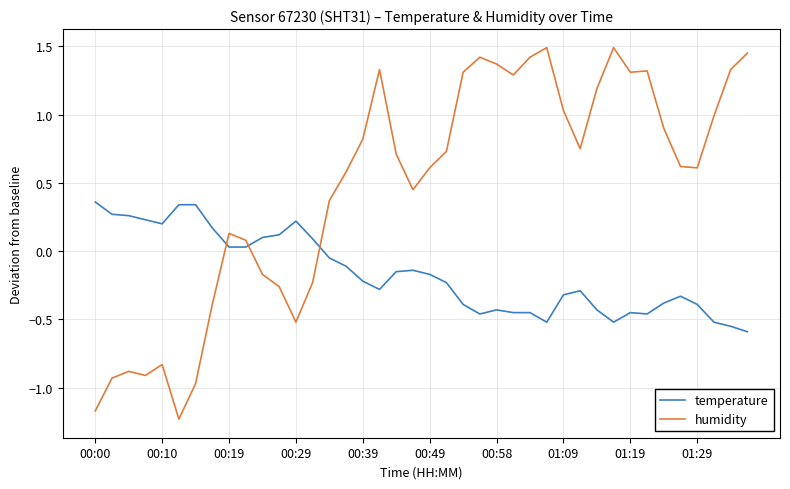

List the series in order of their peak value, lowest first.

temperature, humidity